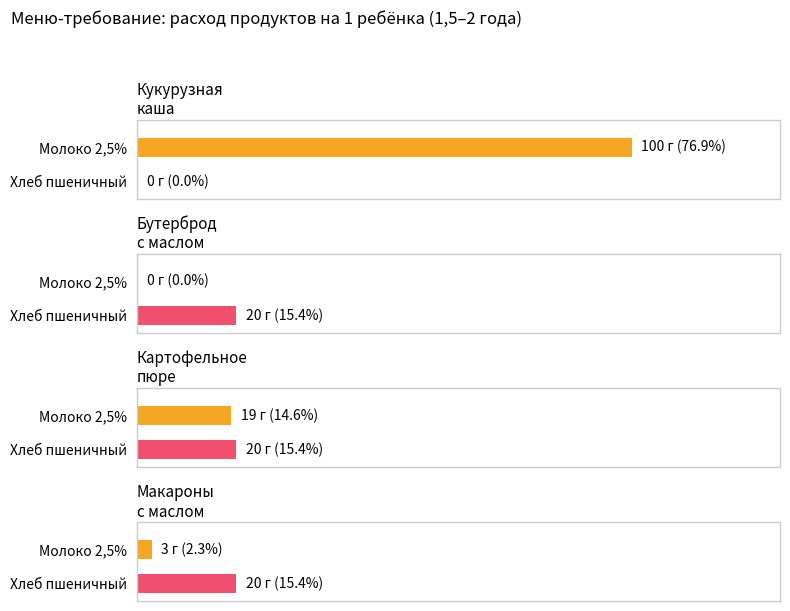

At how many categories does at least one series exceed 0?

4